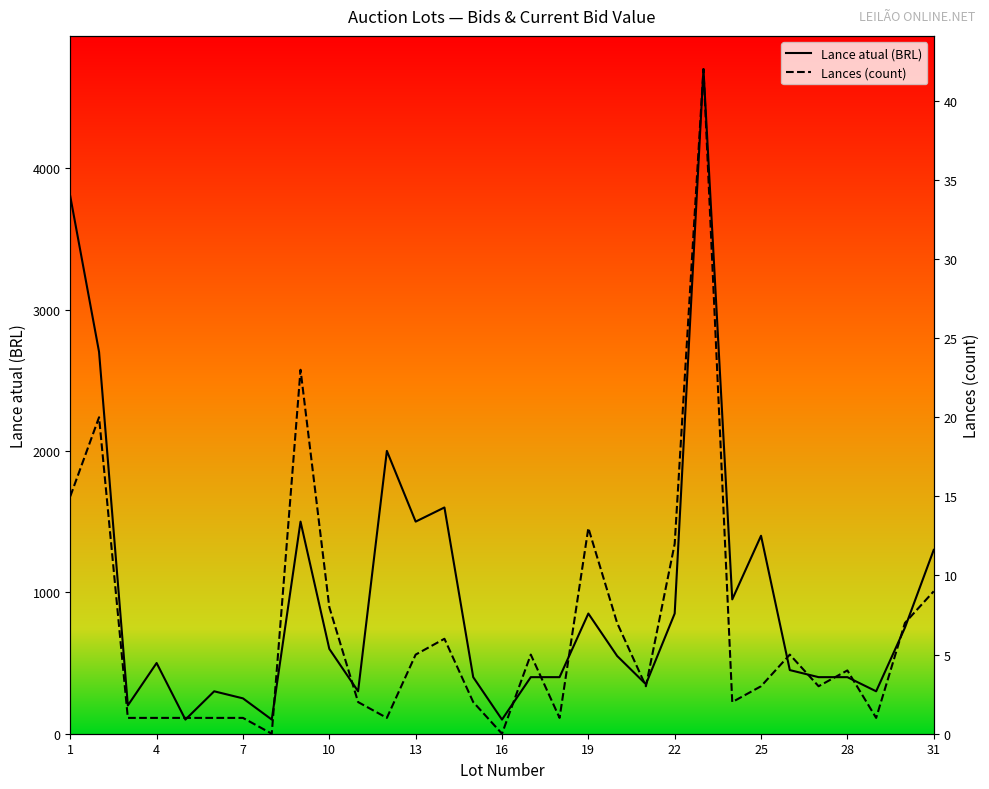

What is the average value of the Lances (count) series?

7